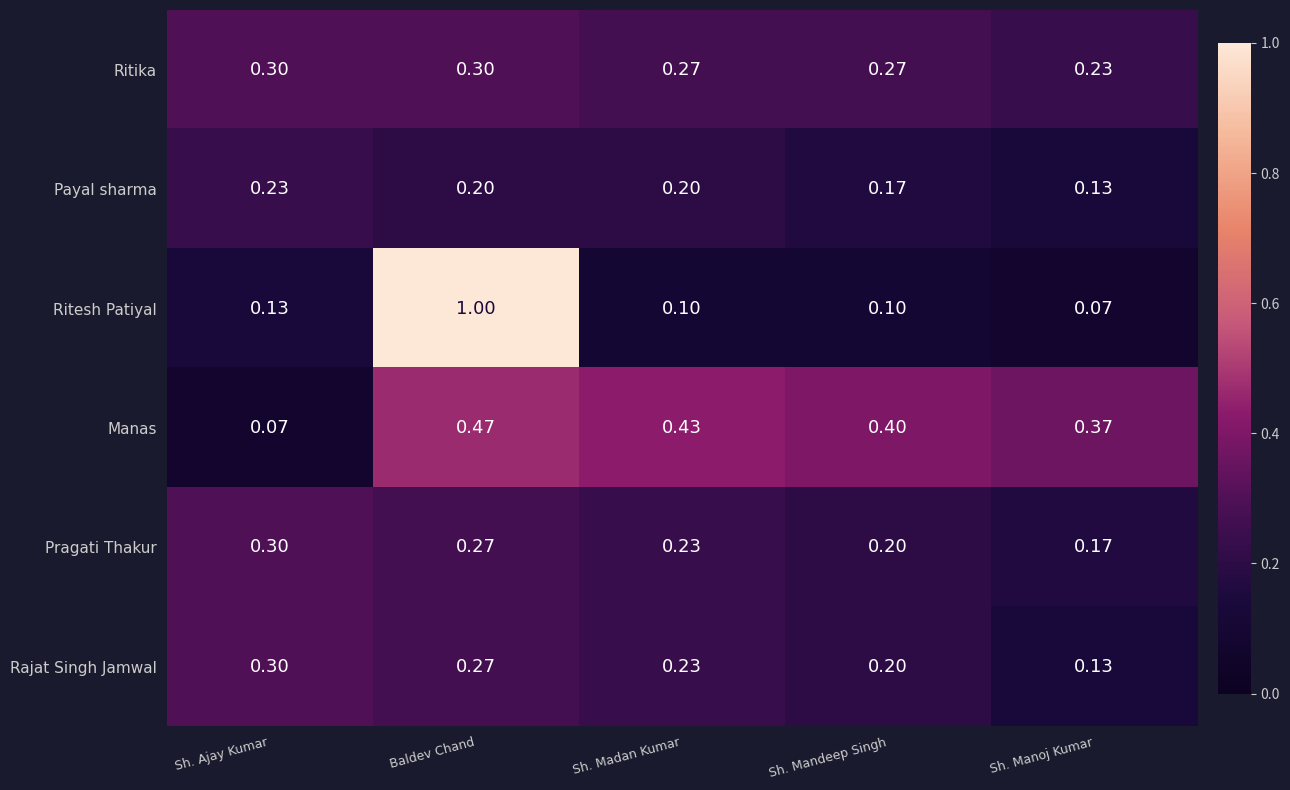

Between Baldev Chand and Sh. Manoj Kumar, which series saw the biggest shift?

Ritesh Patiyal